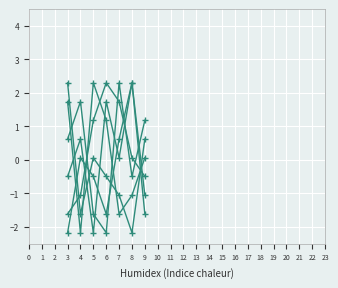

How many categories are shown in the chart?

7